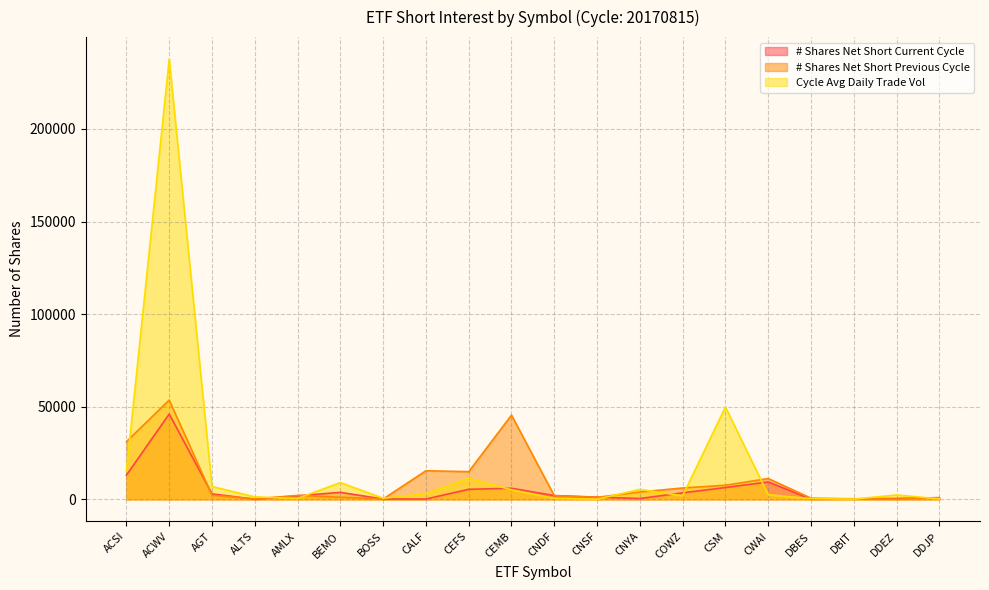

Where is the first local minimum for # Shares Net Short Current Cycle?

ALTS